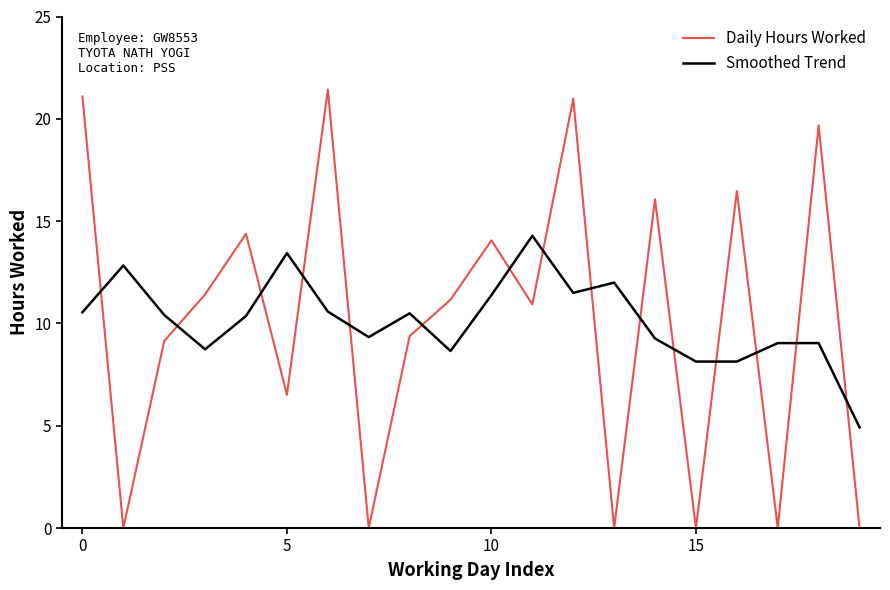

Count the number of data series in this chart.

2